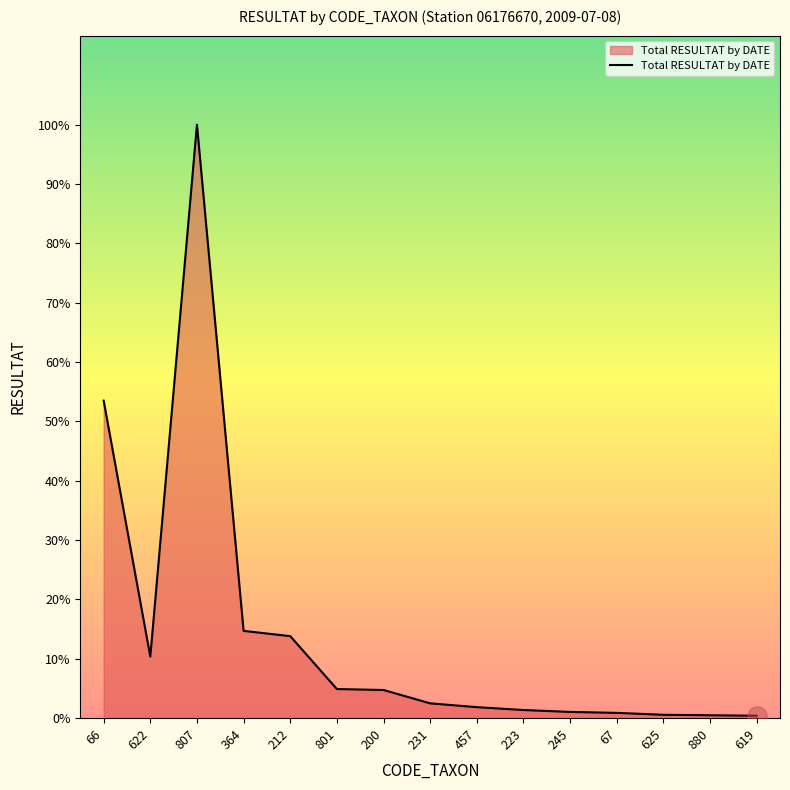

The chart shows a value of 7 at 625. True or false?

True